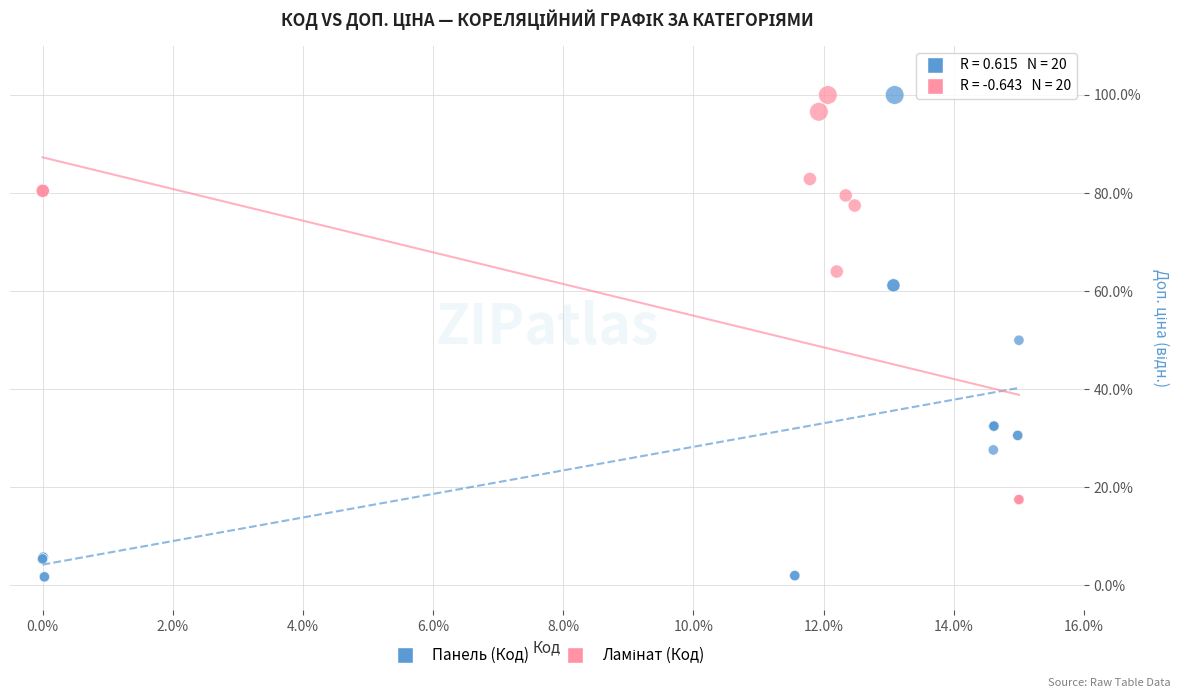

Which series has the widest spread of Y values?

Панель (Код)